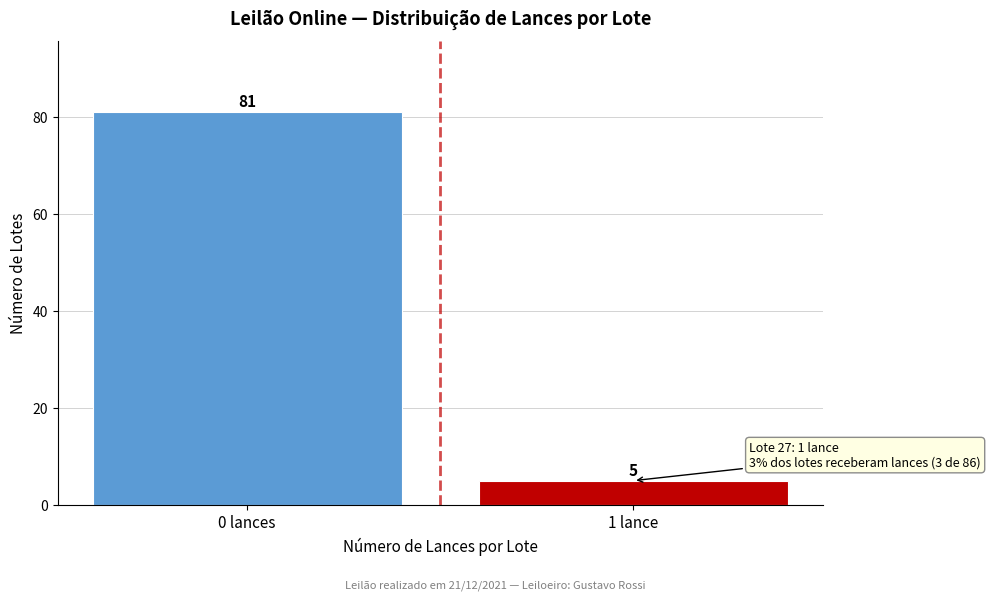

Reading right to left, list all the values displayed in this chart.

1 lance=5	0 lances=81